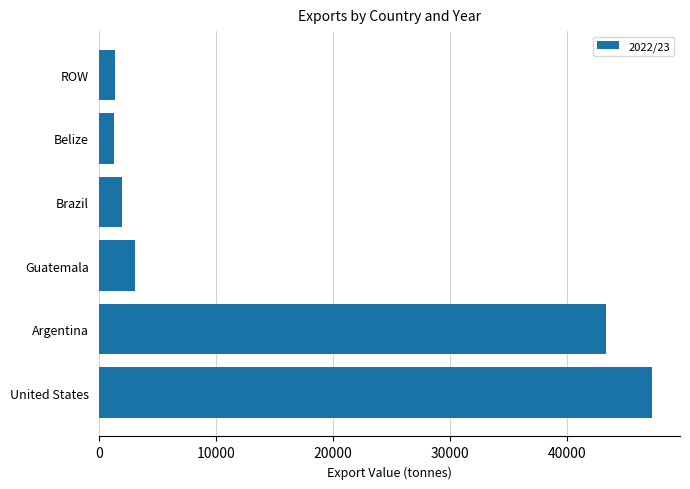

What is the approximate value at ROW?

1359.9